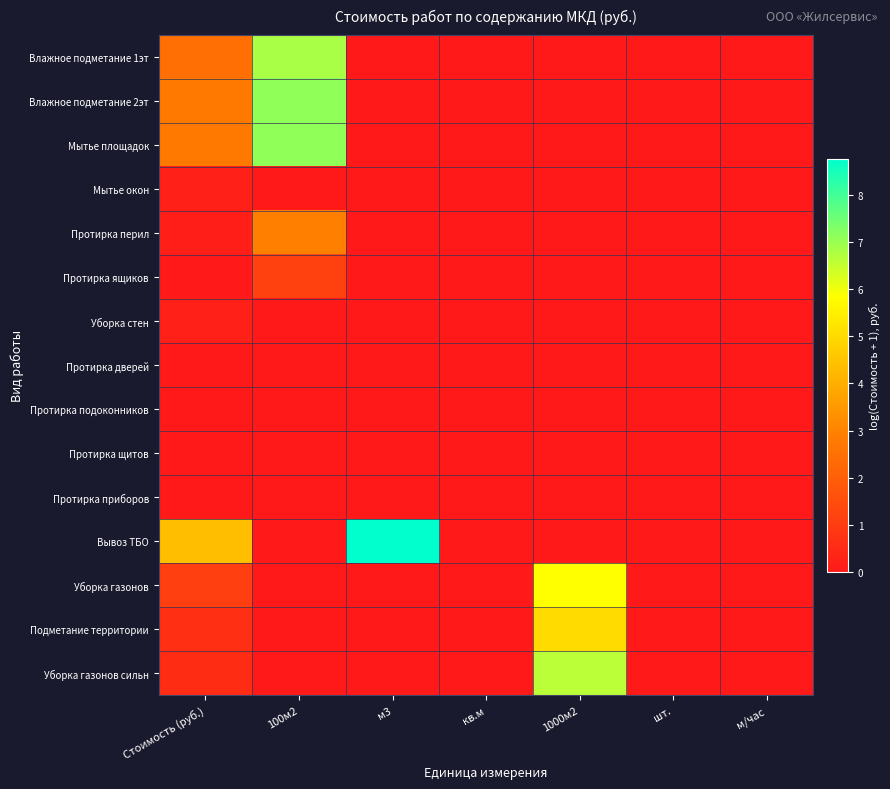

Which series has the largest total across all categories?

Вывоз ТБО